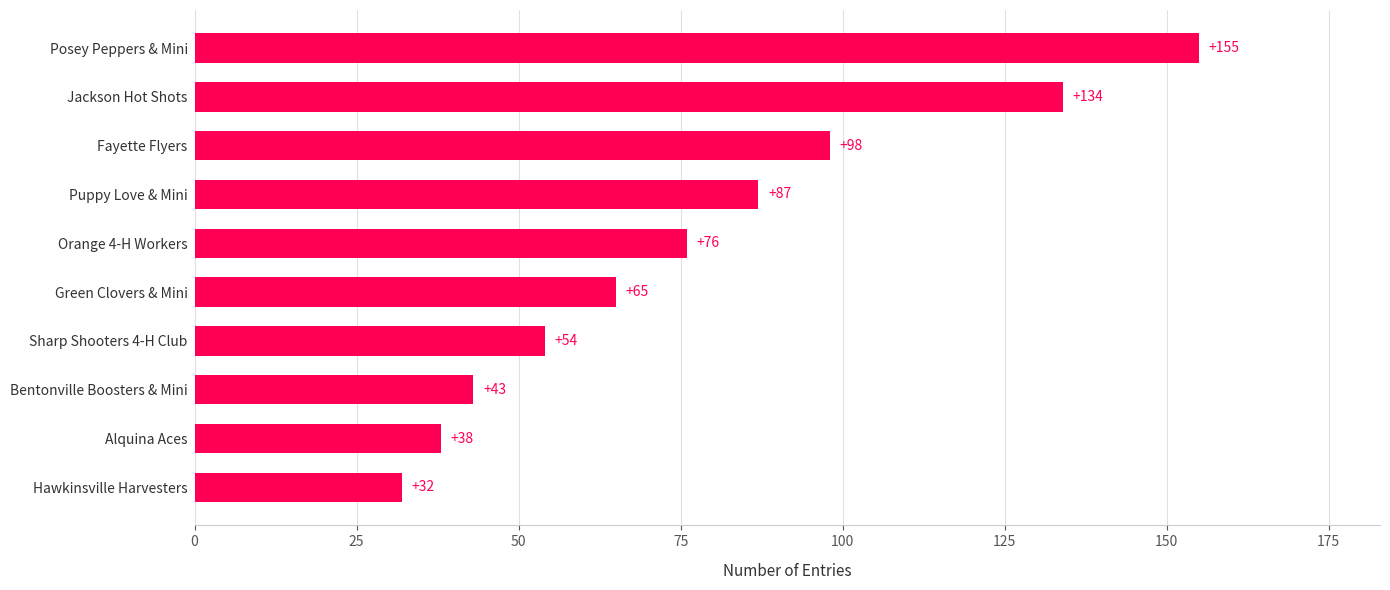

The chart shows a value of 155 at Posey Peppers & Mini. True or false?

True